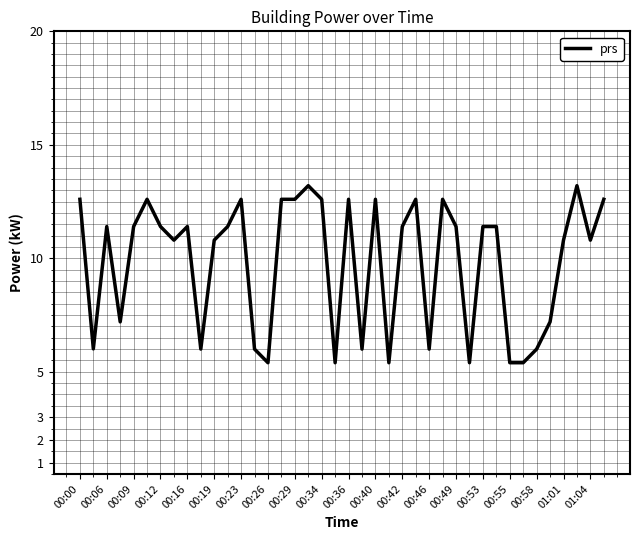

What is the smallest value displayed?

5.4